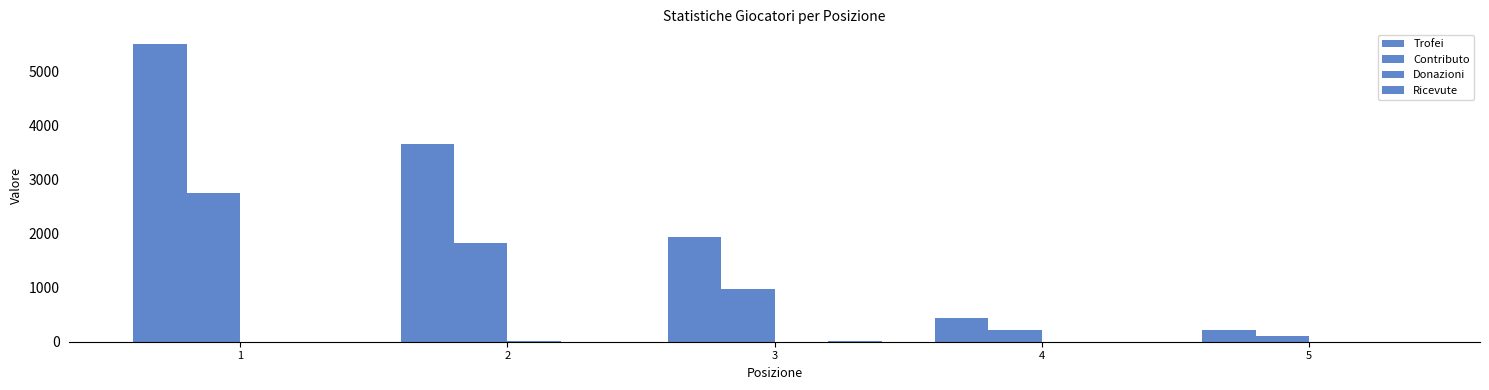

Count the Donazioni values in the range 0 to 1.

4